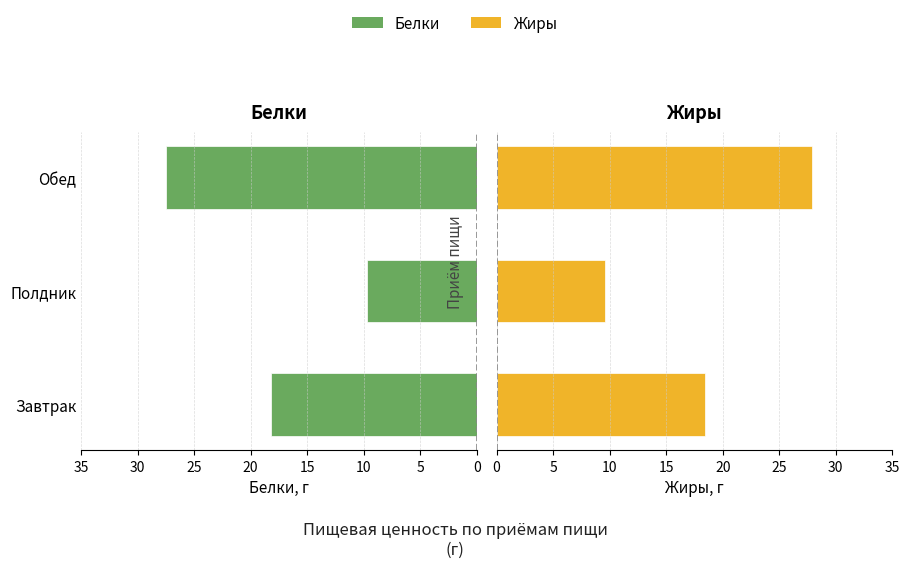

Rank the series by their maximum value, from highest to lowest.

Жиры, Белки